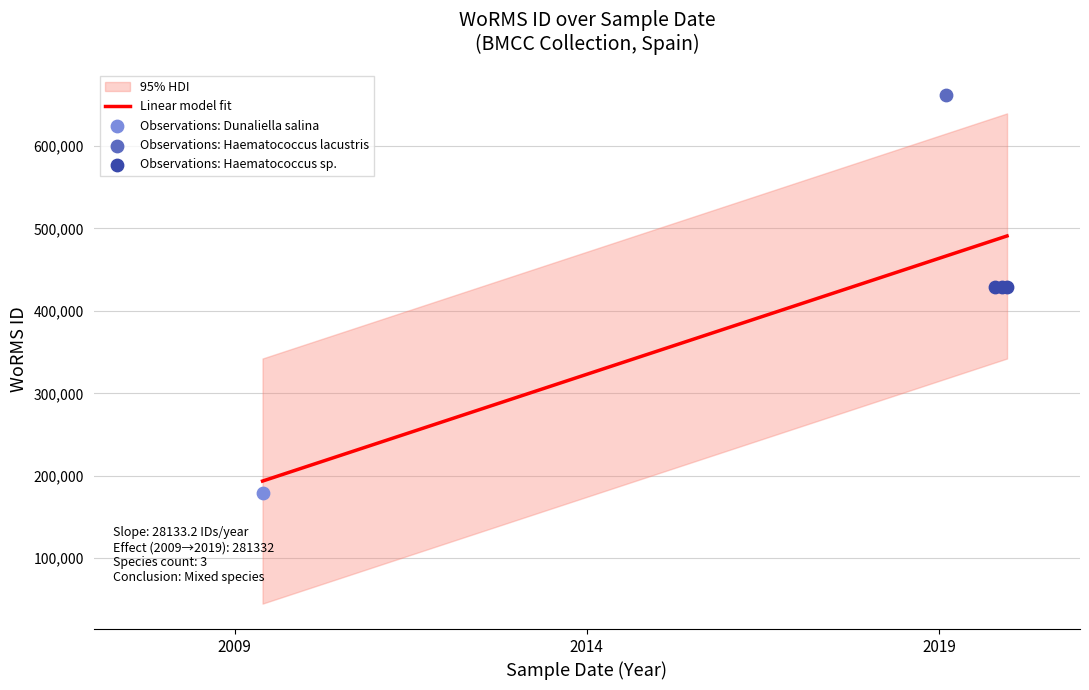

Approximately how many times larger is the value at 2019-02-06 compared to 2019-10-17?

1.5